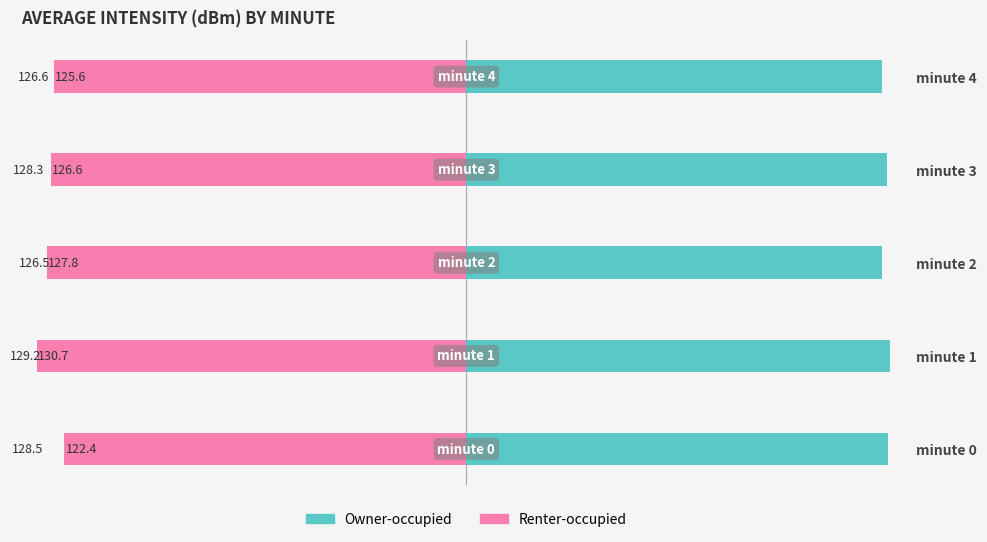

What is the value of the Owner-occupied bar at the 4th from the left?

128.3